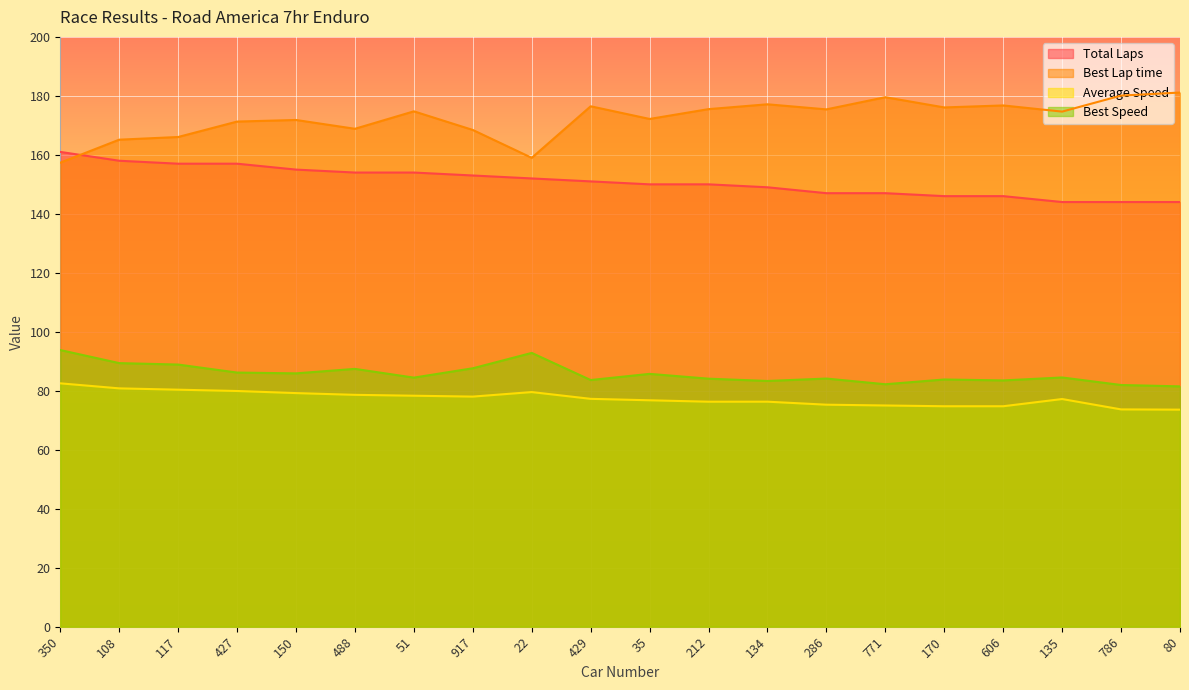

In Best Lap time, how many points are higher than both neighbors (excluding endpoints)?

6